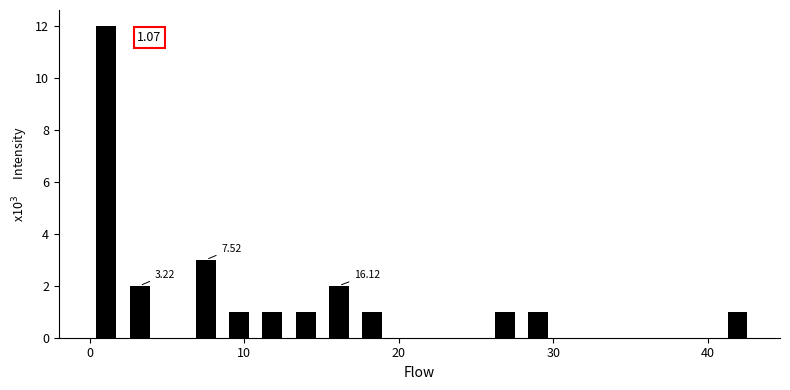

Around what value on the x-axis is the tallest bar? Give the approximate position of its centre, as read against the axis.

1